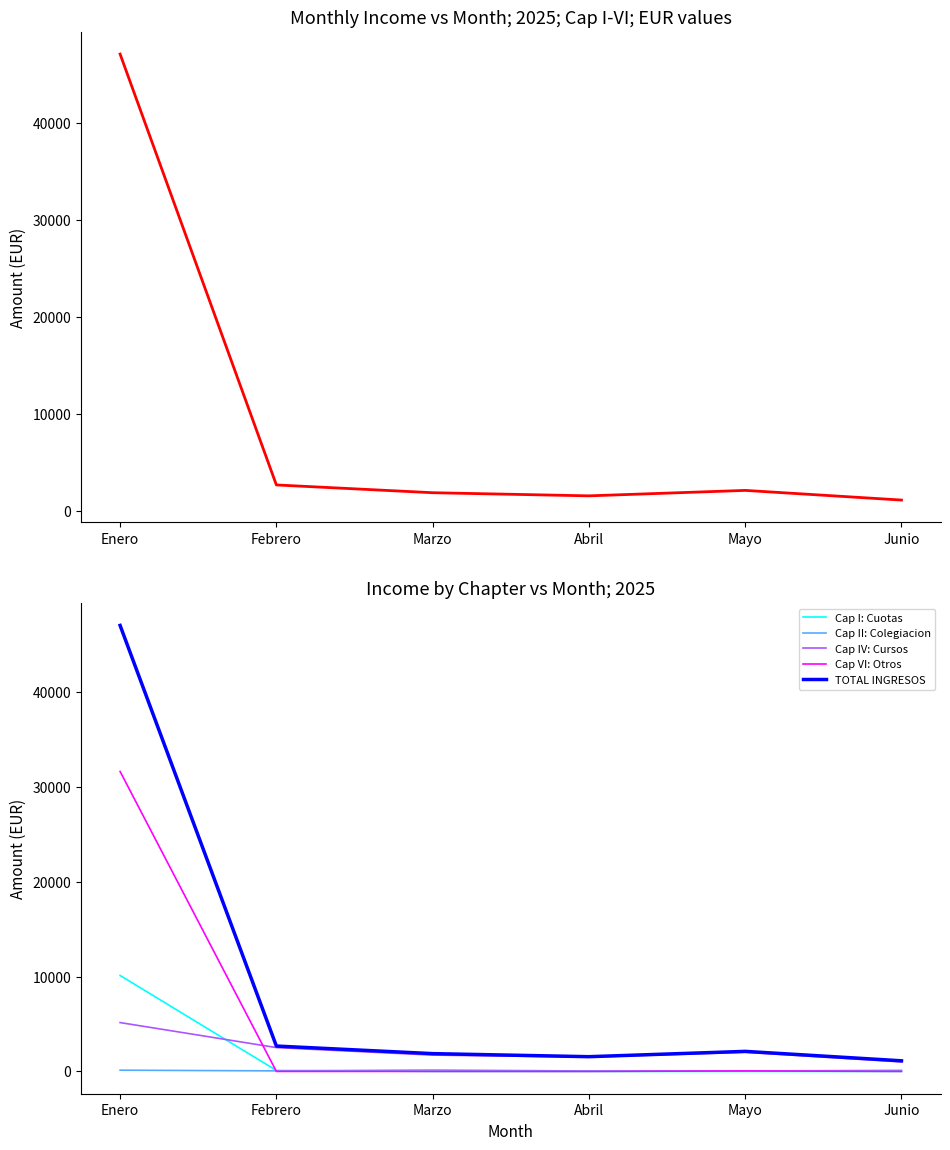

Is this an area chart (filled region under the line)?

No